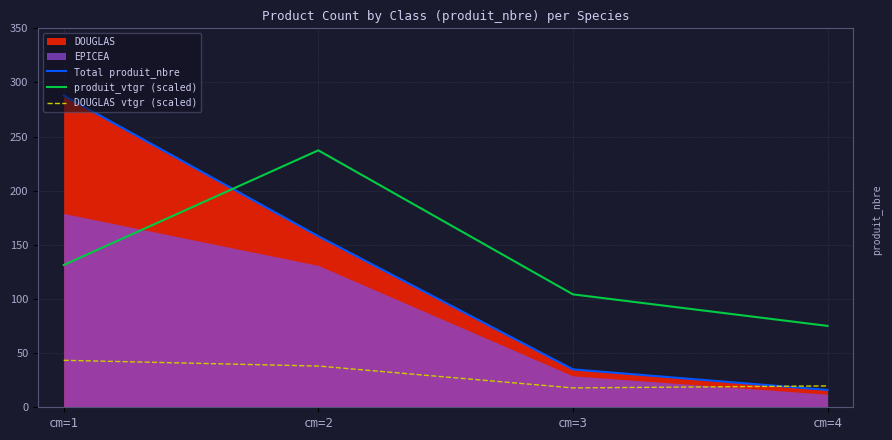

At which label does Total produit_nbre reach its minimum?

cm=4